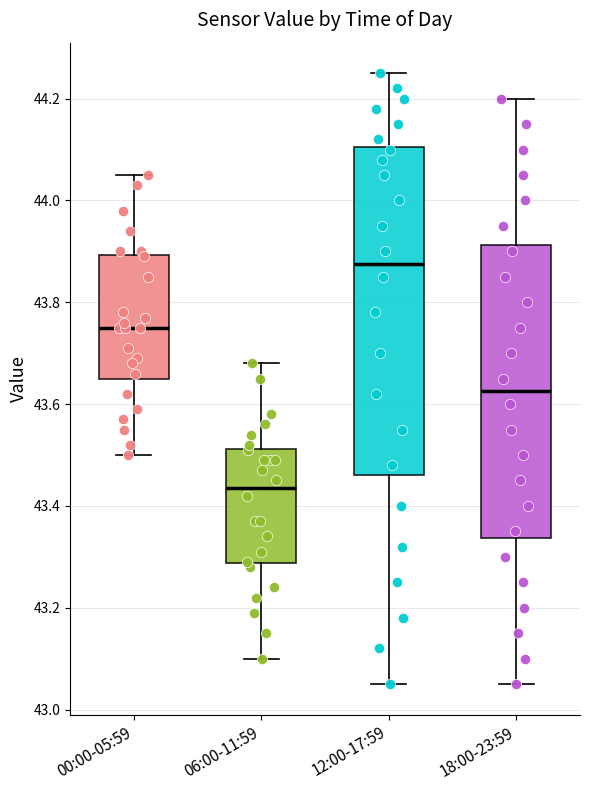

Where is the upper edge of the box for 18:00-23:59 on the y-axis? The values are not printed on the chart, so give them approximately, as read against the axis.

43.92